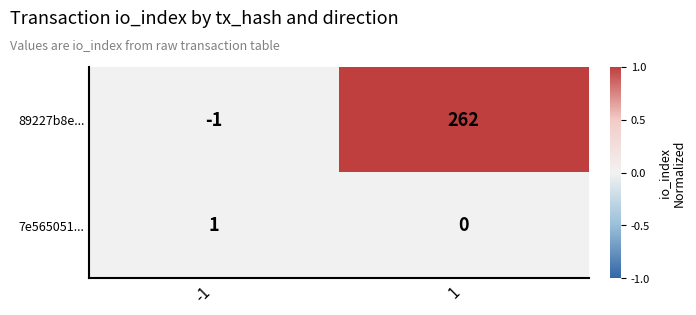

Reading right to left, what are all the values shown in this chart?

89227b8e...: 1=262	-1=-1
7e565051...: 1=0	-1=1